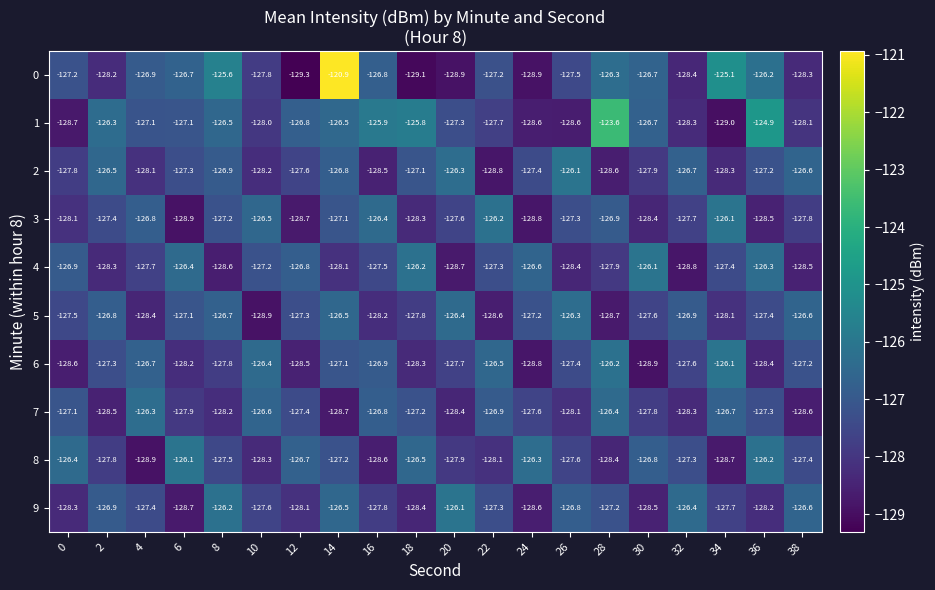

What is the difference between the maximum and minimum values in the 9 series?

2.6